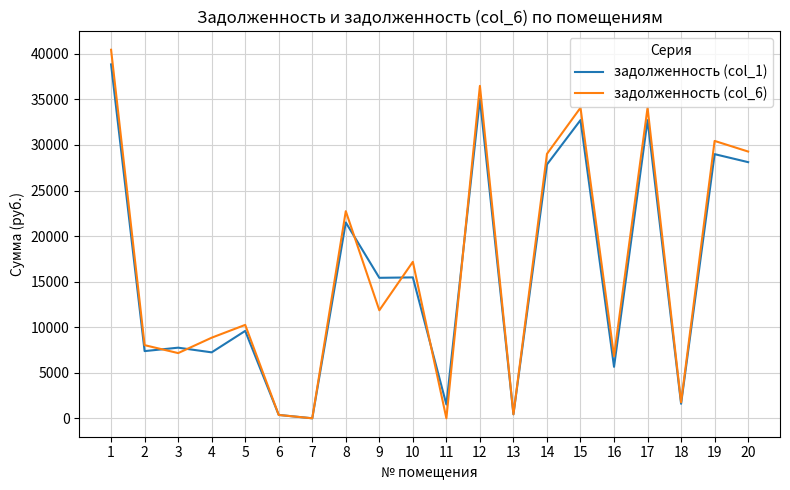

How many lines are shown in the chart?

2